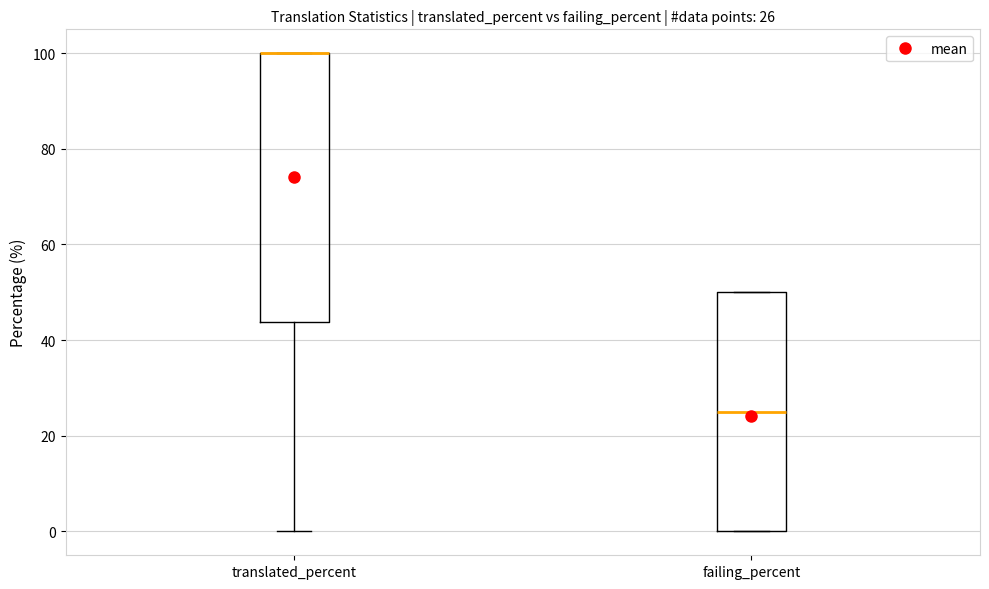

Comparing the boxes themselves (not the whiskers), which one is the tallest?

translated_percent